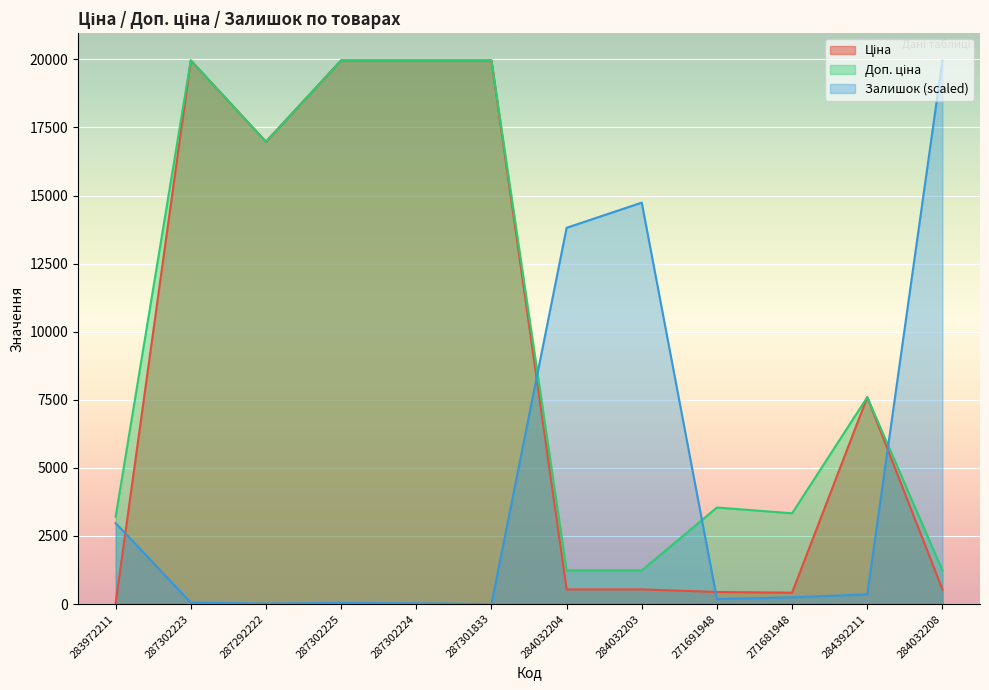

What is the approximate value of Ціна at 287302224?

19964.2